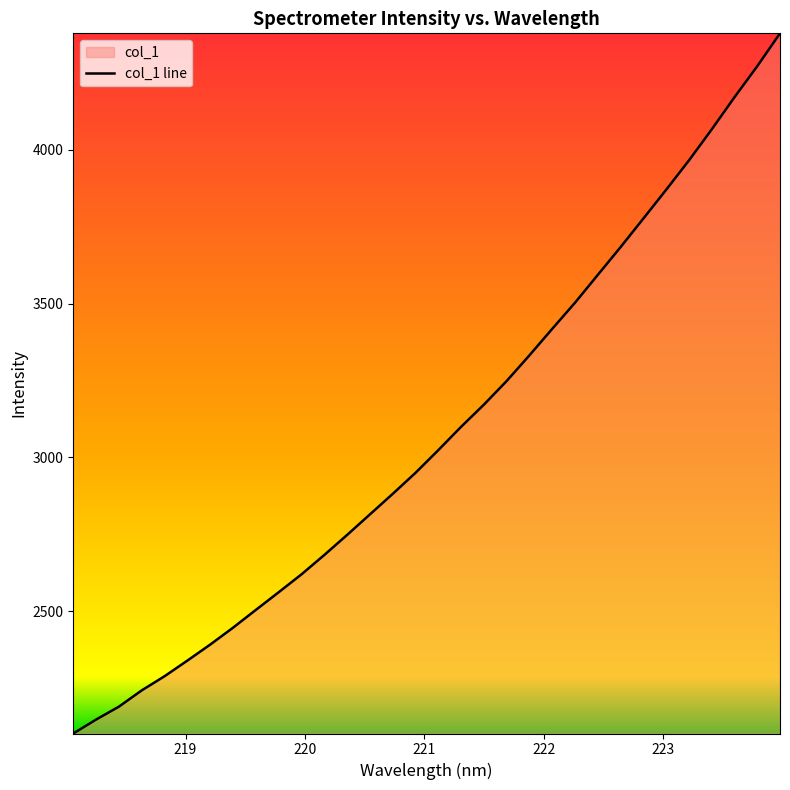

What is the difference between the maximum and minimum values?

2274.7